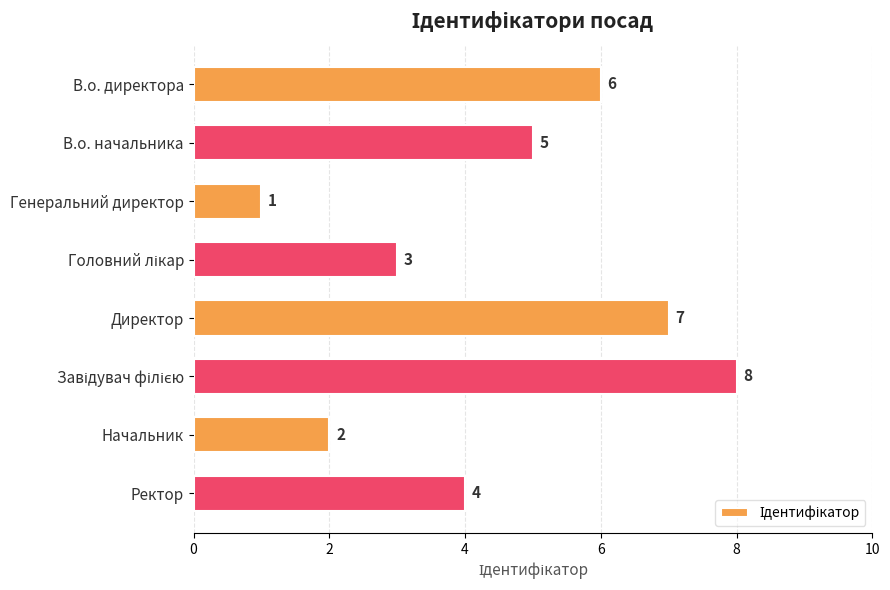

What is the change in value from Генеральний директор to Ректор?

+3